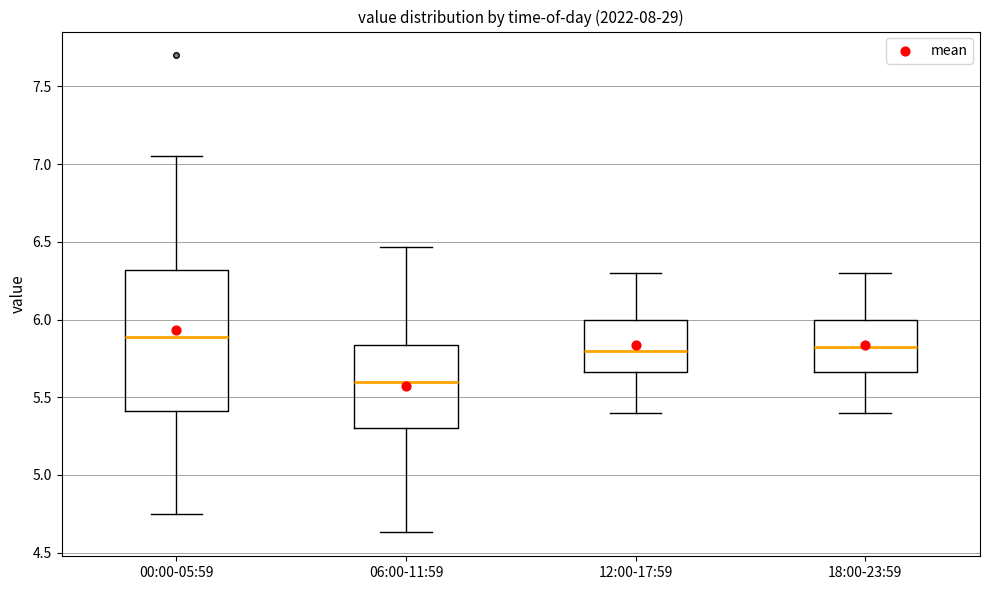

Comparing the boxes themselves (not the whiskers), which one is the tallest?

00:00-05:59